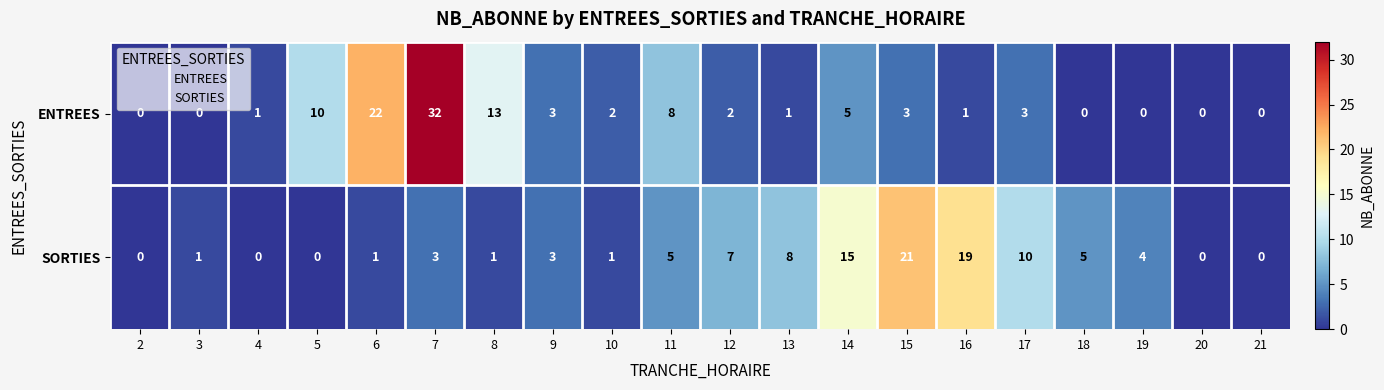

What is the total value across all series at 19?

4